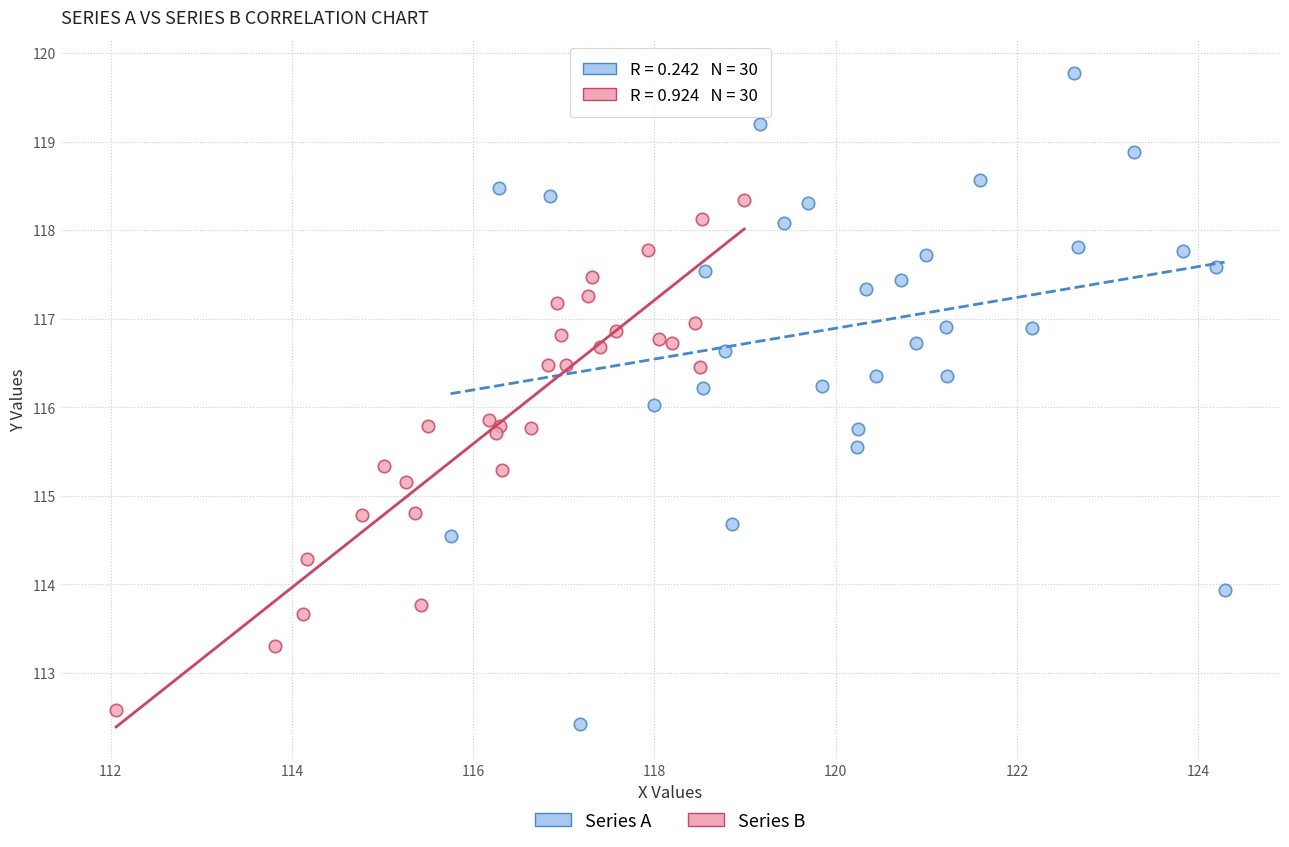

Which series reaches the minimum Y coordinate?

Series A